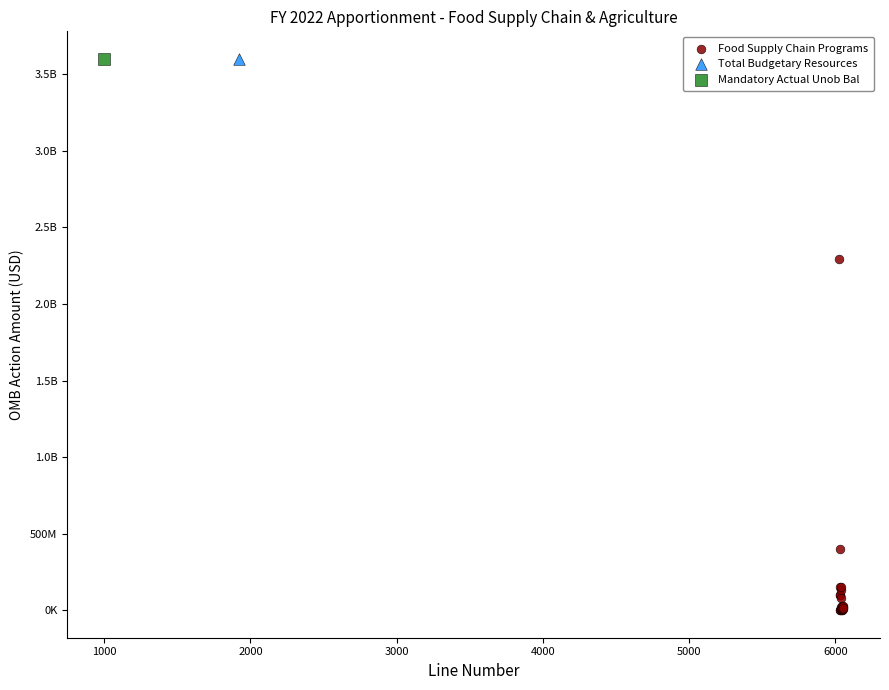

What are all the series names shown in the legend?

Food Supply Chain Programs, Total Budgetary Resources, Mandatory Actual Unob Bal